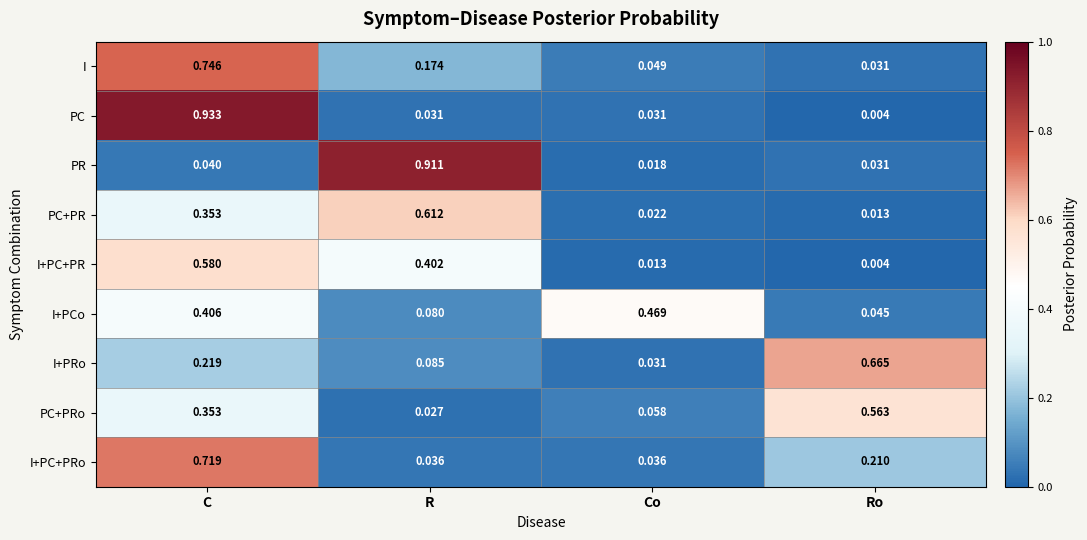

List the series in order of their peak value, lowest first.

I+PCo, PC+PRo, I+PC+PR, PC+PR, I+PRo, I+PC+PRo, I, PR, PC